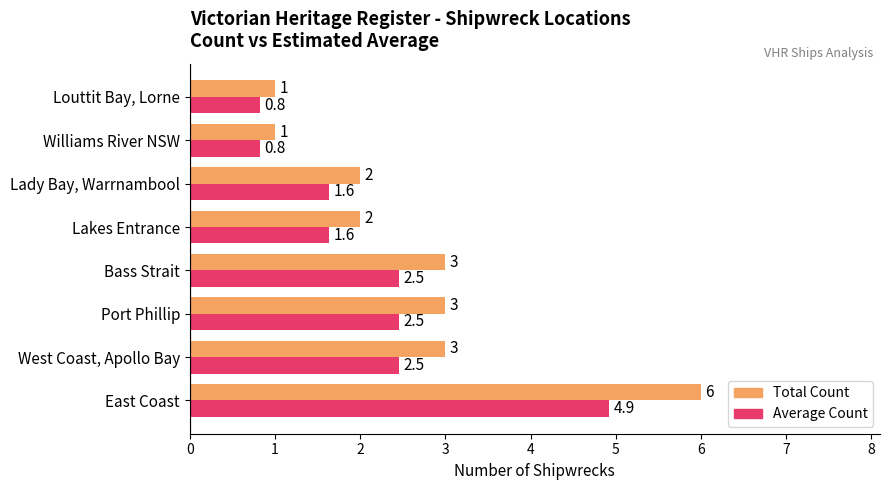

At which category is the sum across all series the highest?

East Coast